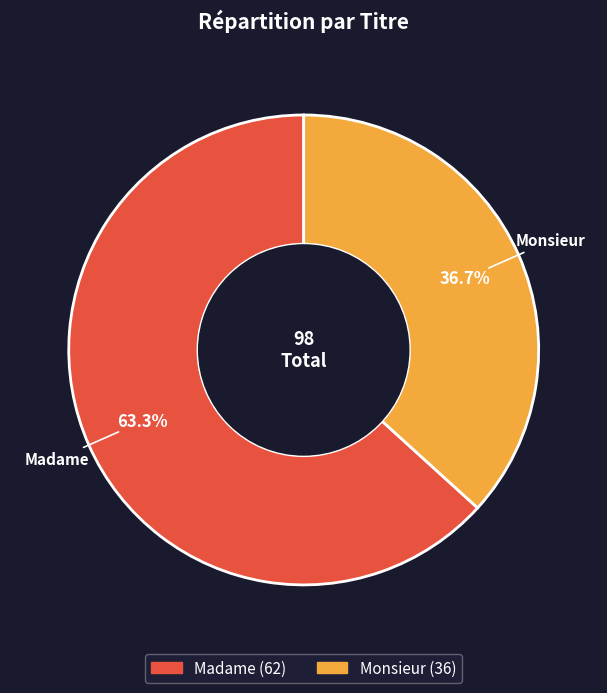

Is the sum of Monsieur and Madame greater than half?

Yes